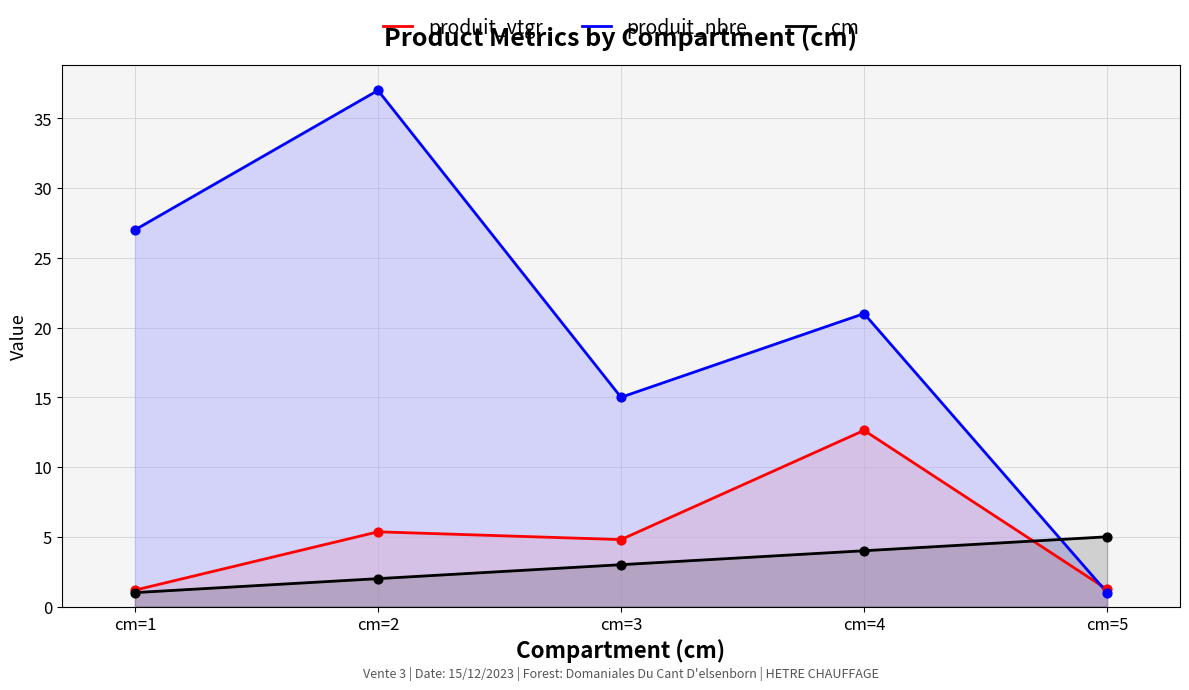

At which category is the sum across all series the highest?

cm=2